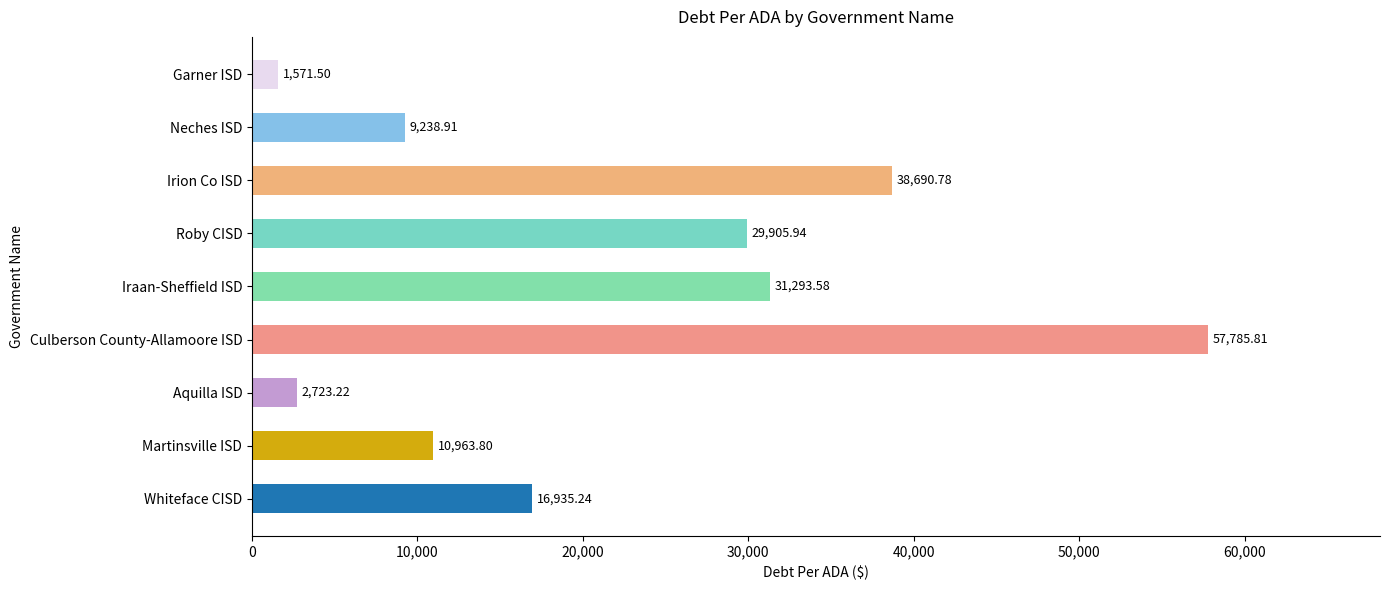

Which category has the highest value across all series?

Culberson County-Allamoore ISD